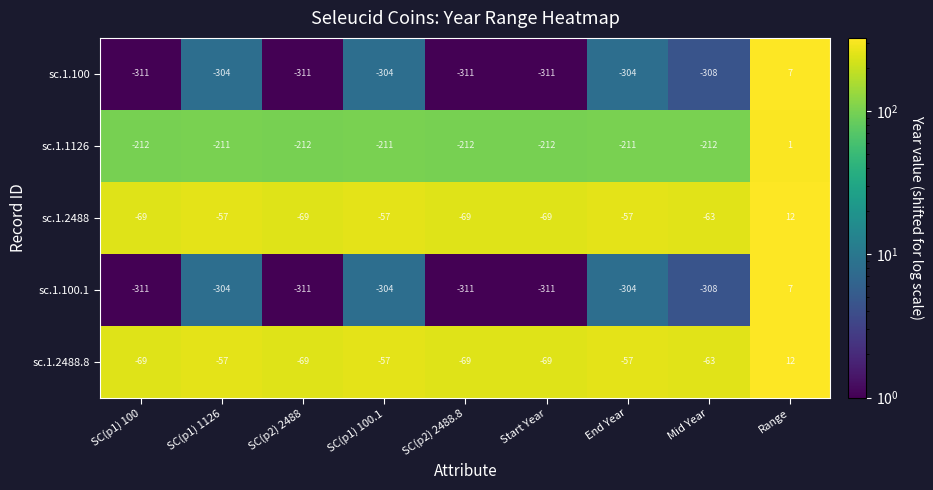

True or false: sc.1.1126 has a value of -212 at Start Year.

True